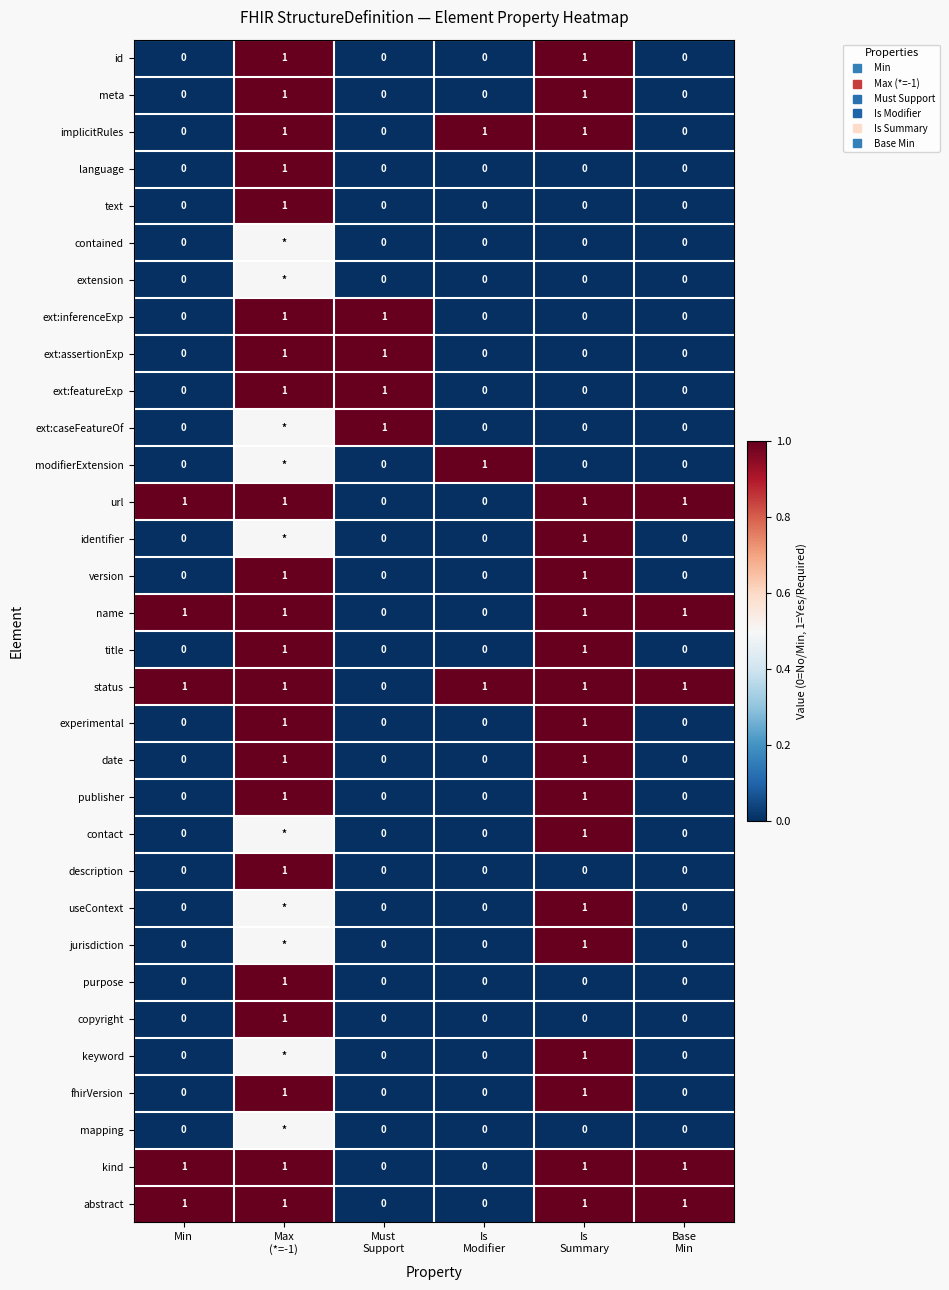

Rank the categories by id value from highest to lowest.

Max (*=-1), Is Summary, Min, Must Support, Is Modifier, Base Min